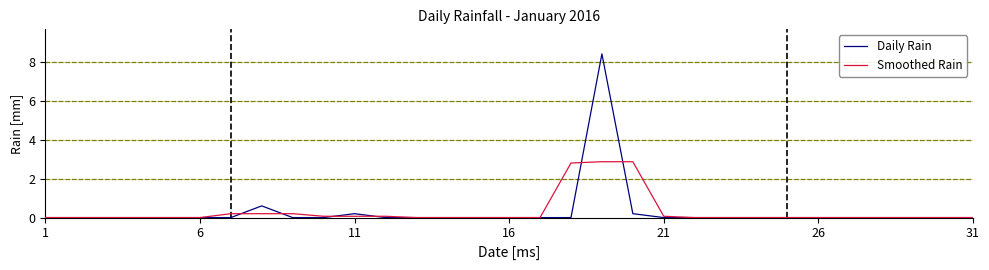

Rank the series by their maximum value, from lowest to highest.

Smoothed Rain, Daily Rain